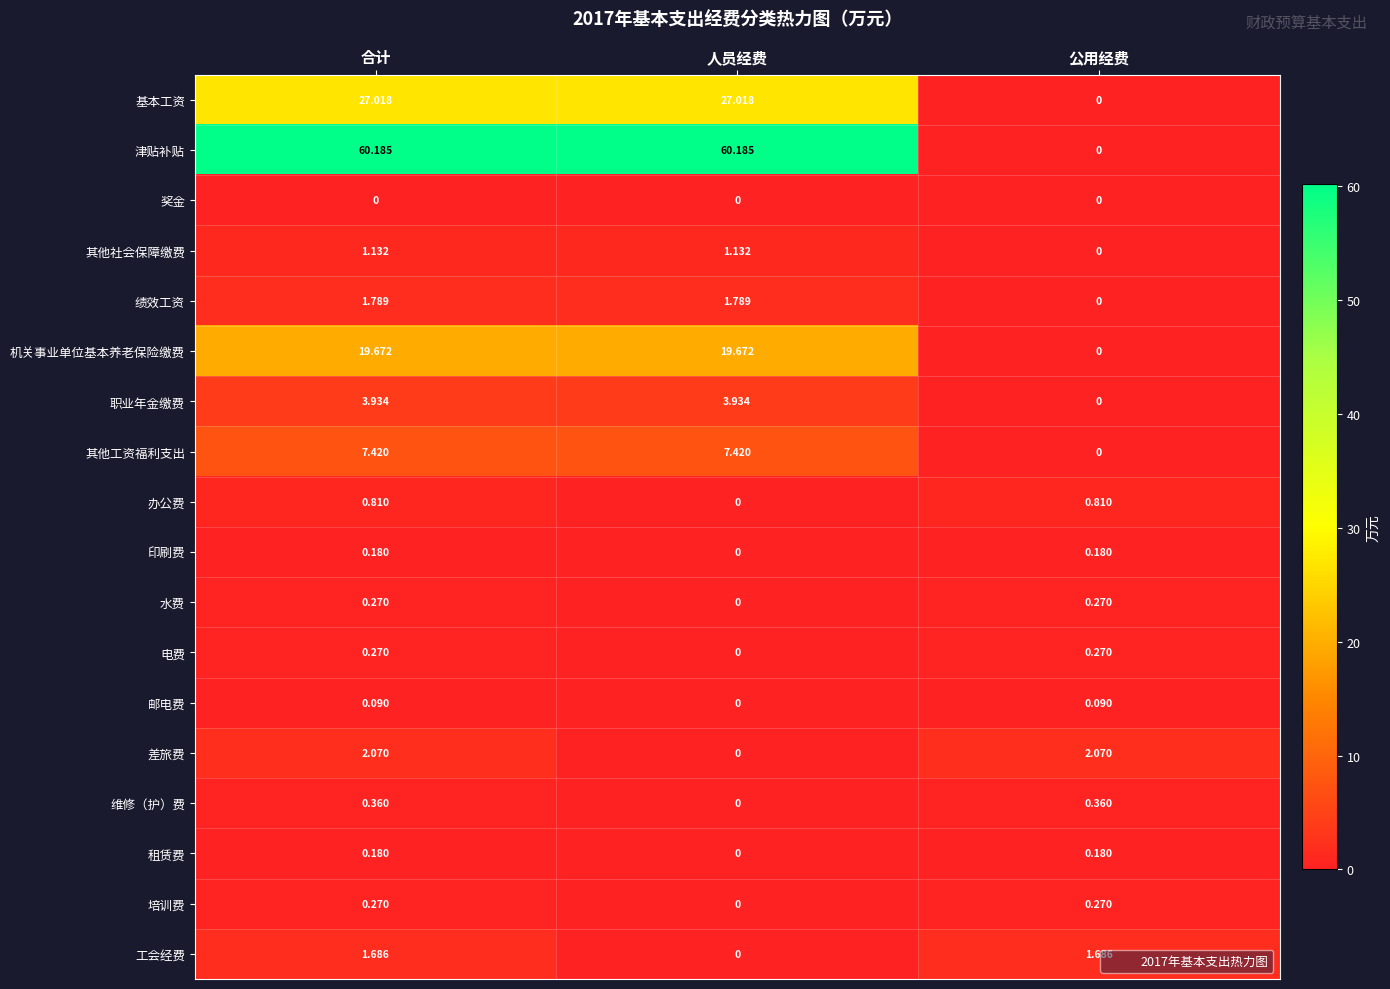

Which series has the largest total across all categories?

津贴补贴